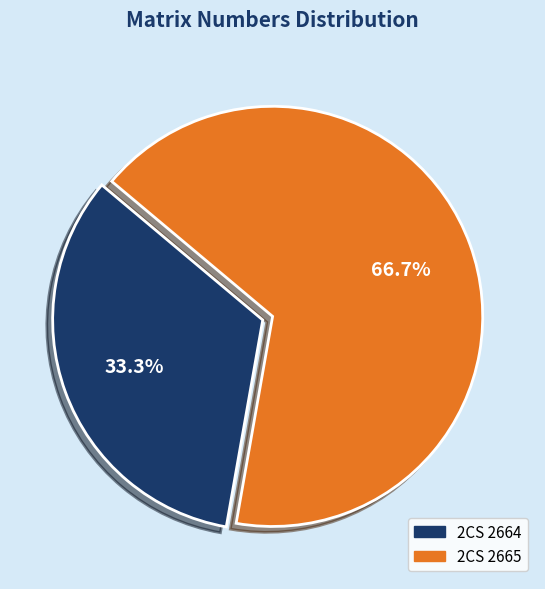

To the nearest percent, what is the average slice percentage?

50%